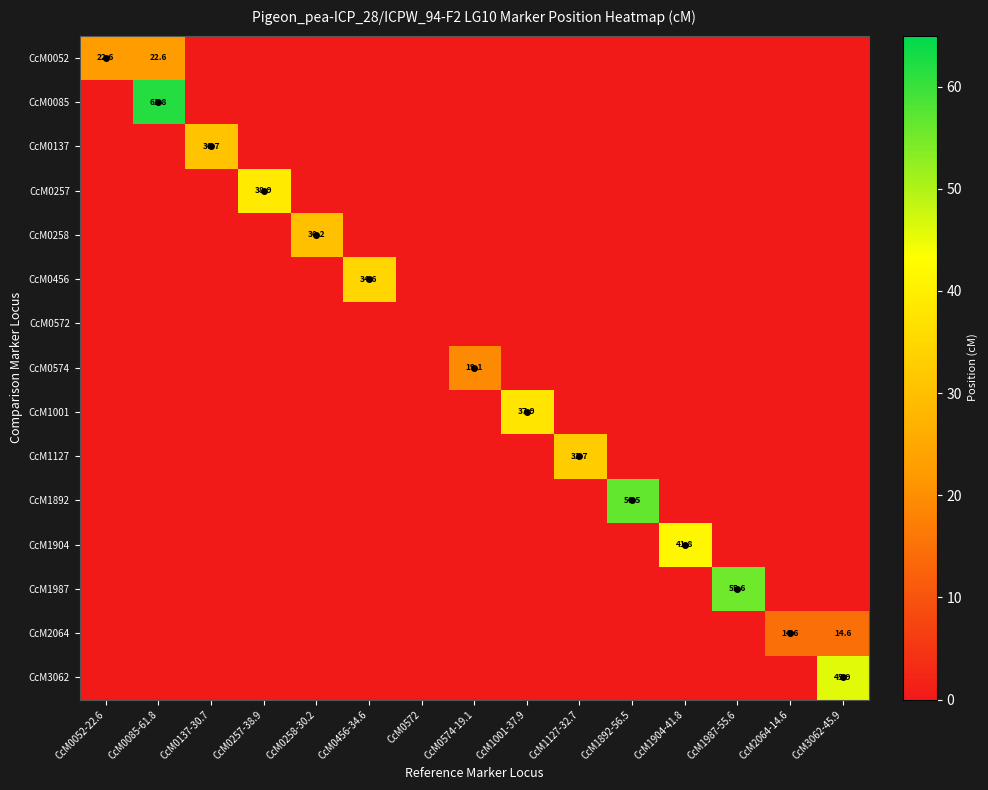

The value of CcM0052 at CcM0085-61.8 is 30.1. True or false?

False